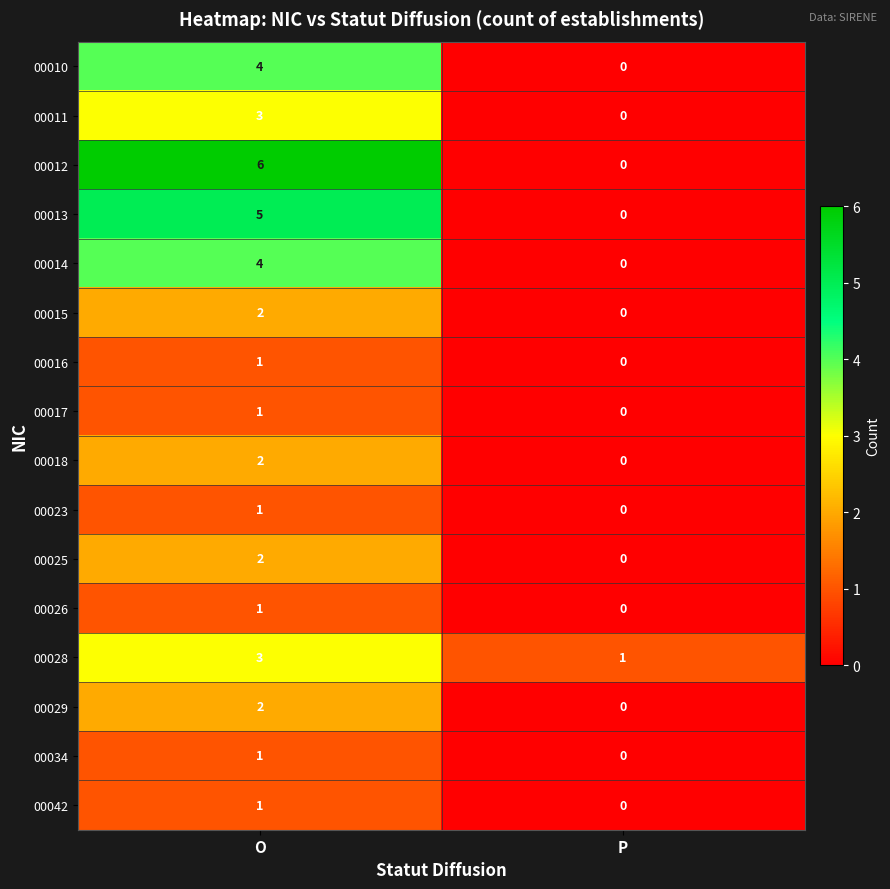

List the labels in order of 00014 value, largest first.

O, P